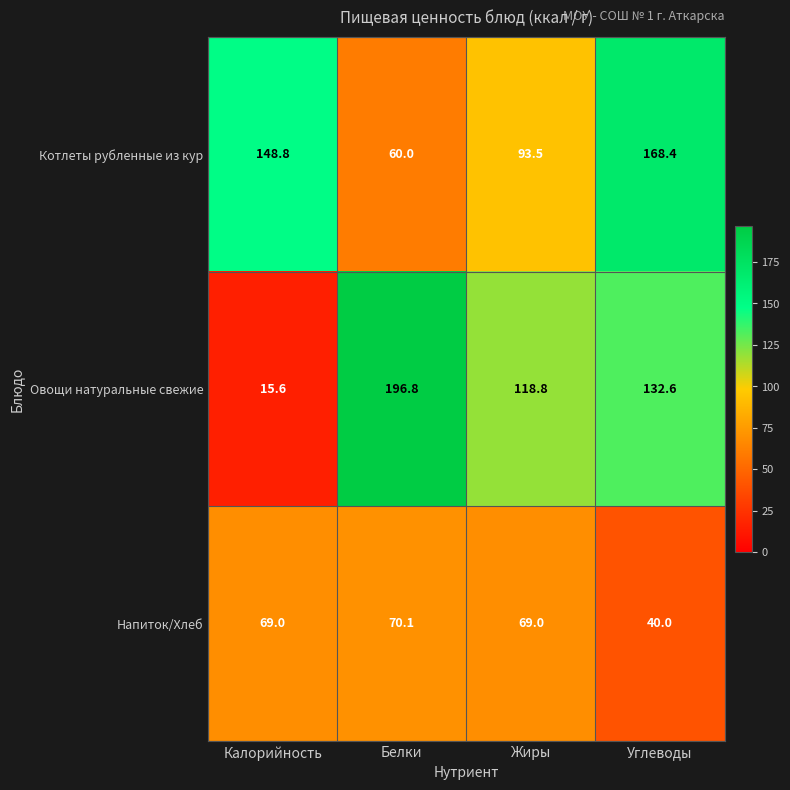

What is the difference between the highest and lowest values at Углеводы?

128.4